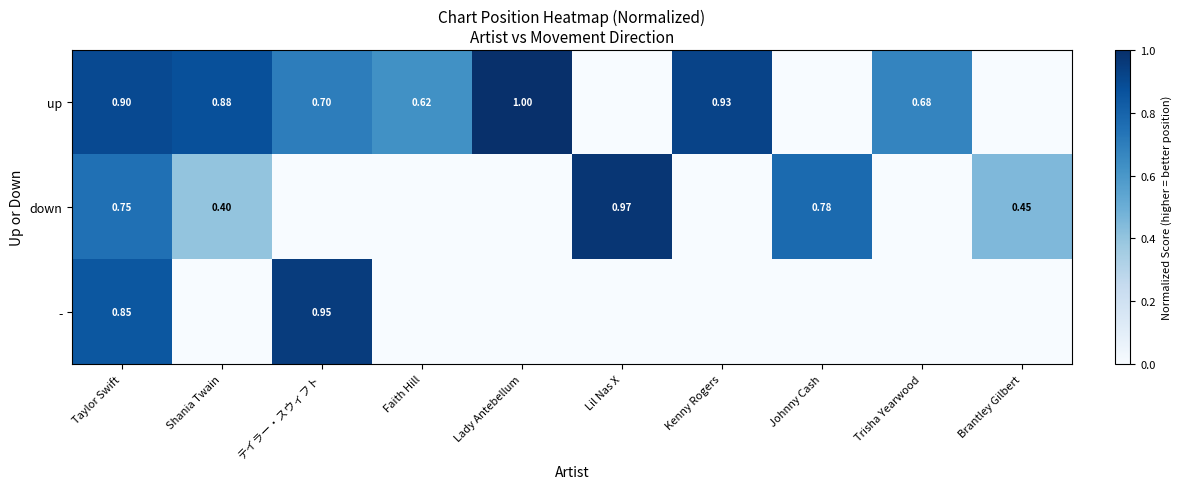

Rank the series at Taylor Swift from highest to lowest value.

up, -, down